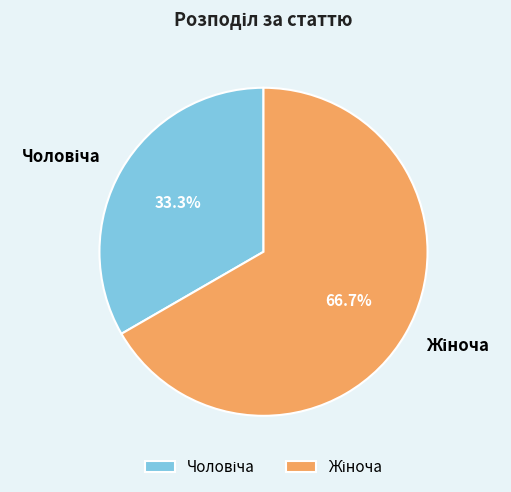

Does any single category account for the majority?

Yes